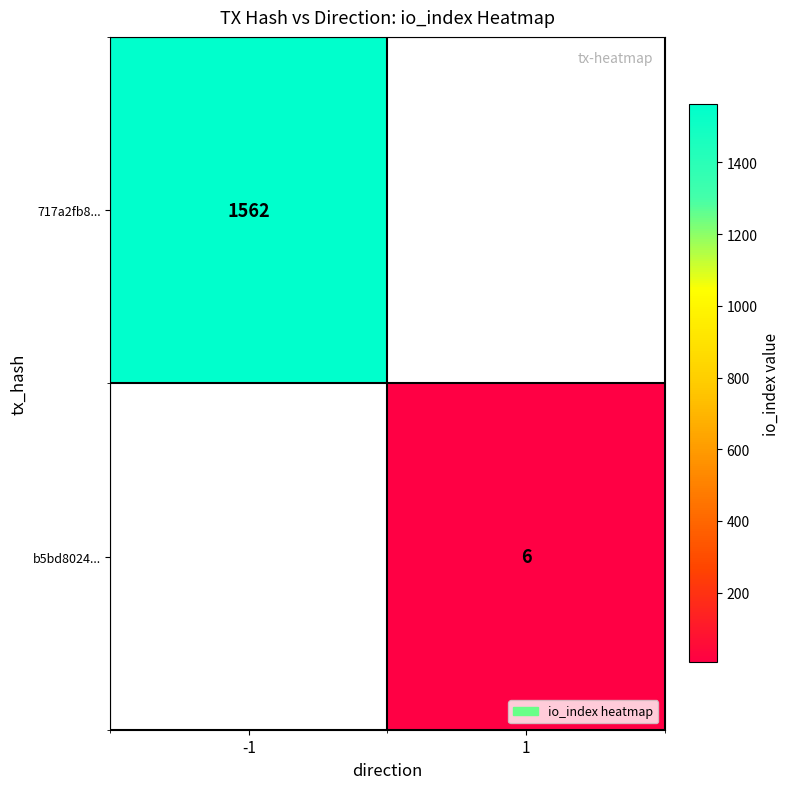

Is it true that 717a2fb8... equals 1562 at -1?

True